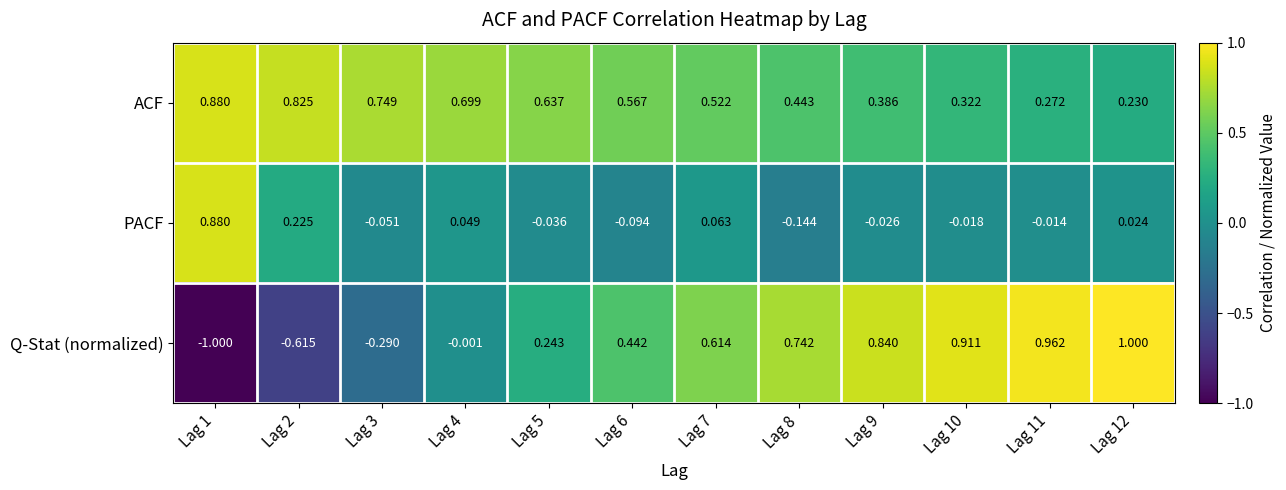

How many series are shown in this chart?

3